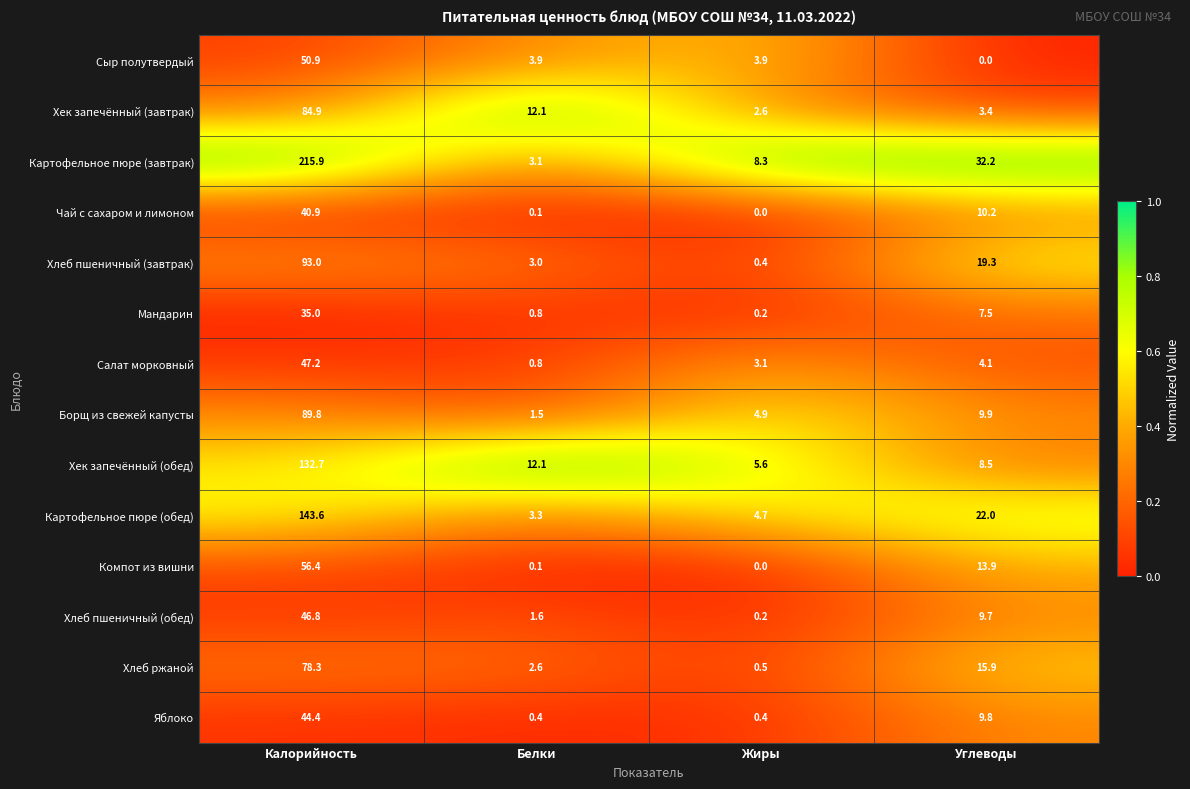

What is the average value of the Салат морковный series?

13.8